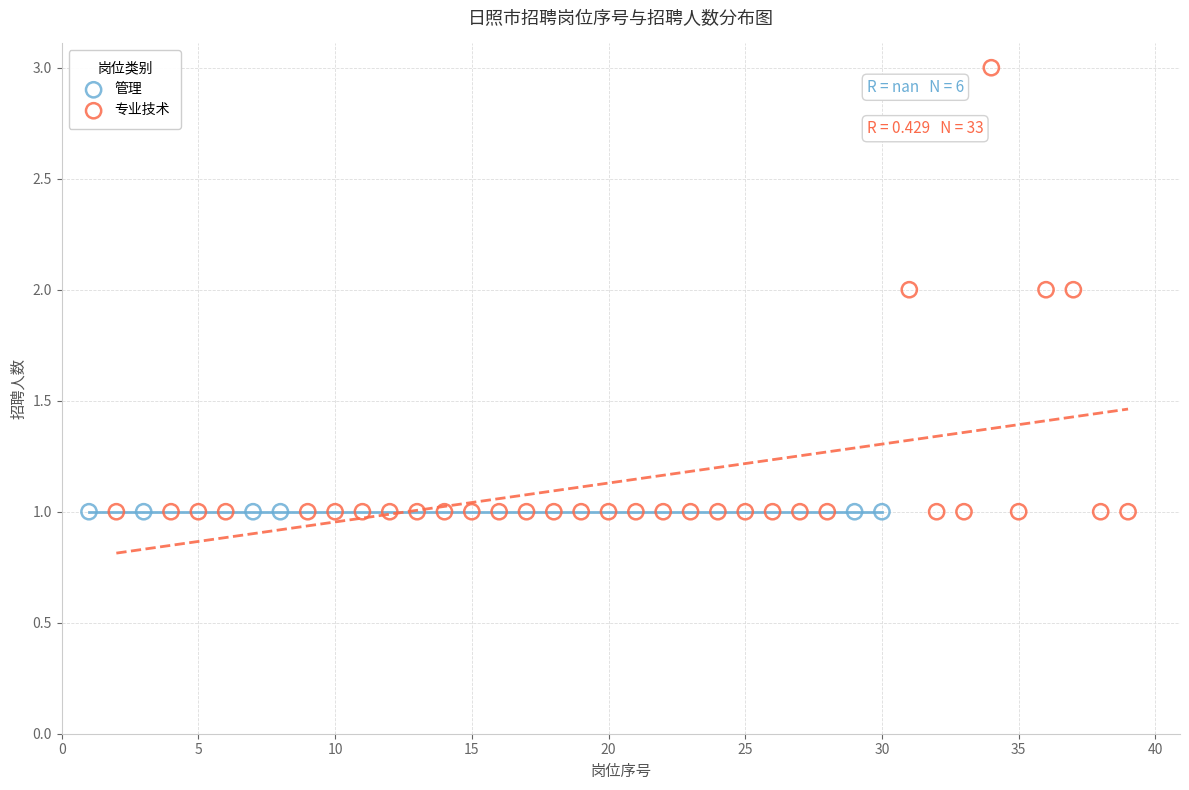

Which series contains the highest Y value?

专业技术